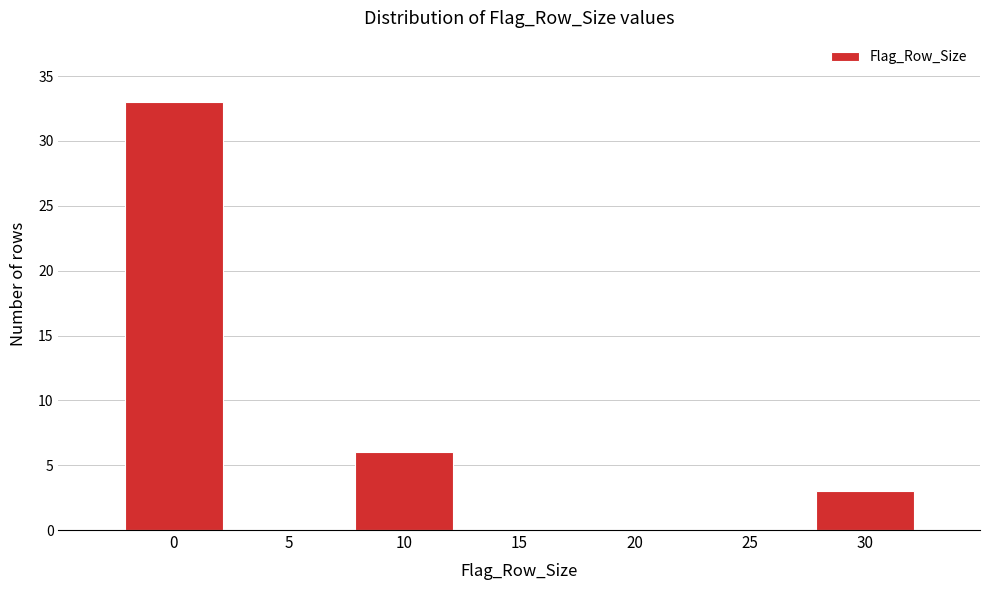

Reading left to right, extract all data points from this chart.

0=33	5=0	10=6	15=0	20=0	25=0	30=3